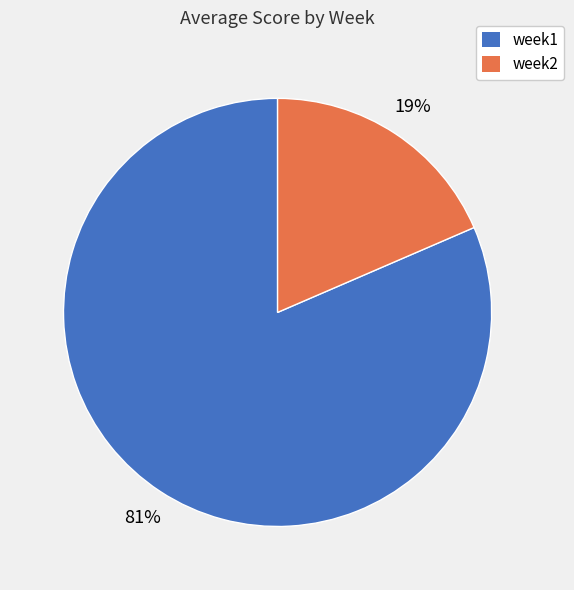

Rank the categories by value from highest to lowest.

week1, week2